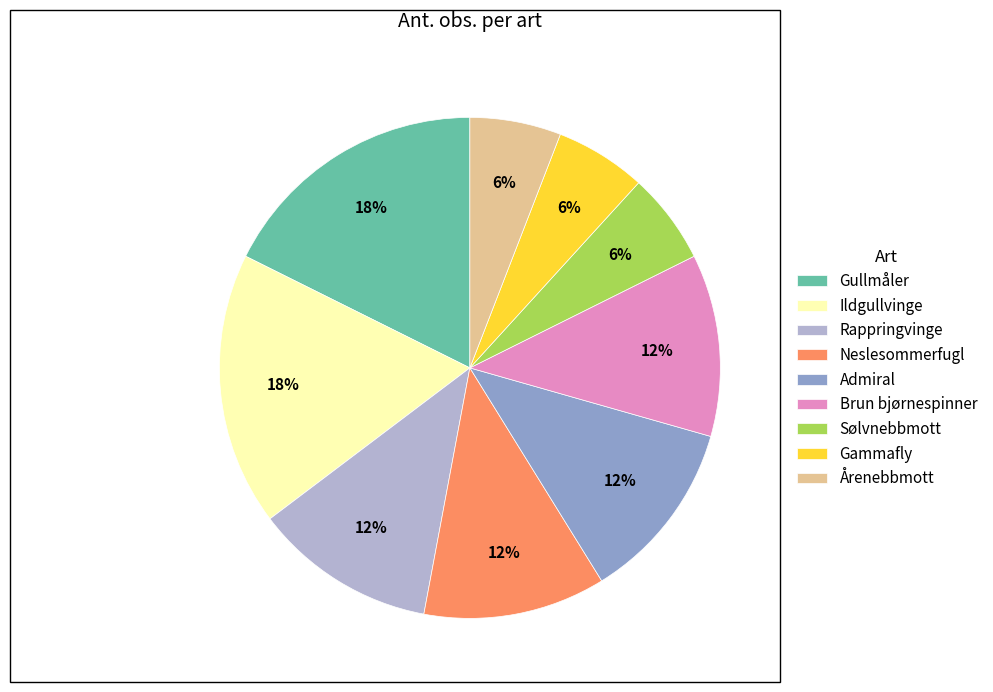

To the nearest percent, what is the combined percentage of Neslesommerfugl and Ildgullvinge?

29%